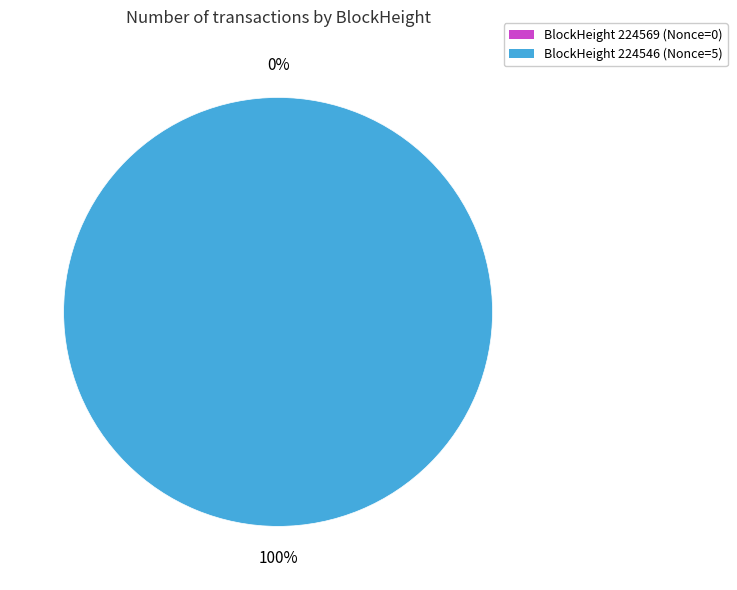

To the nearest percent, what is the average slice percentage?

50%